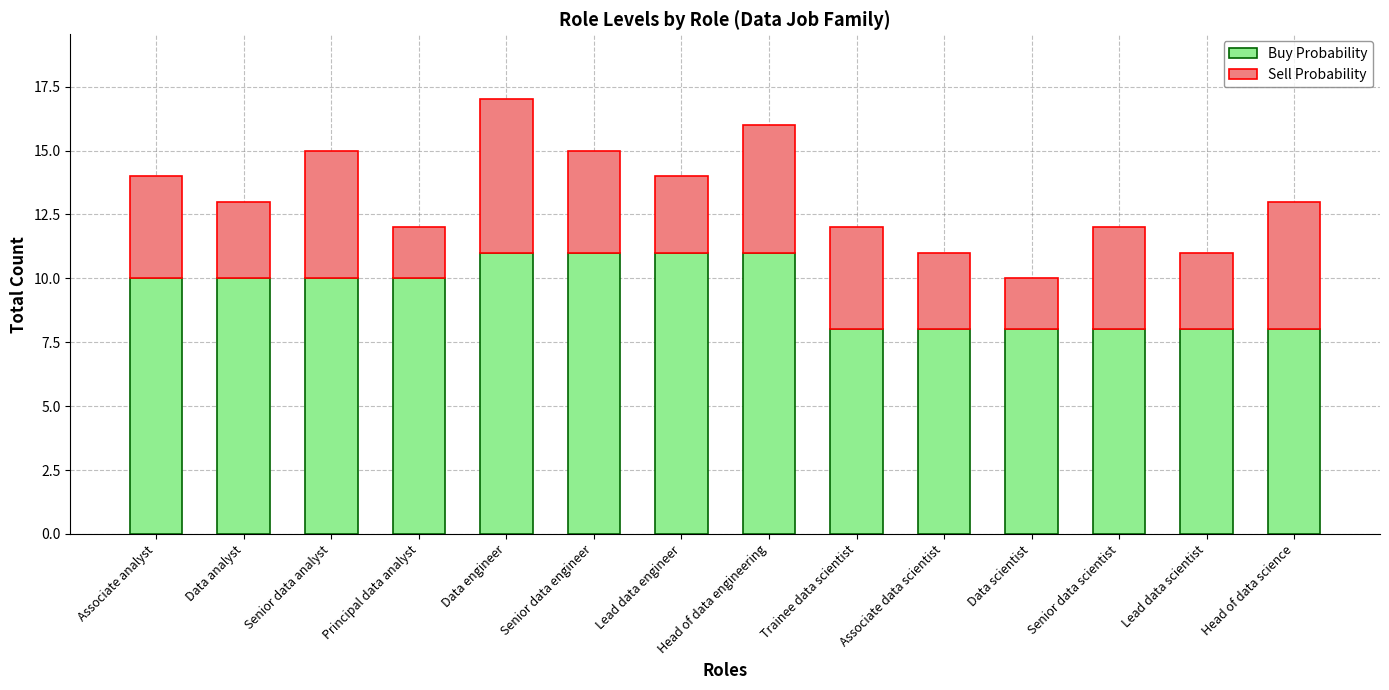

What is the minimum value for Buy Probability?

8